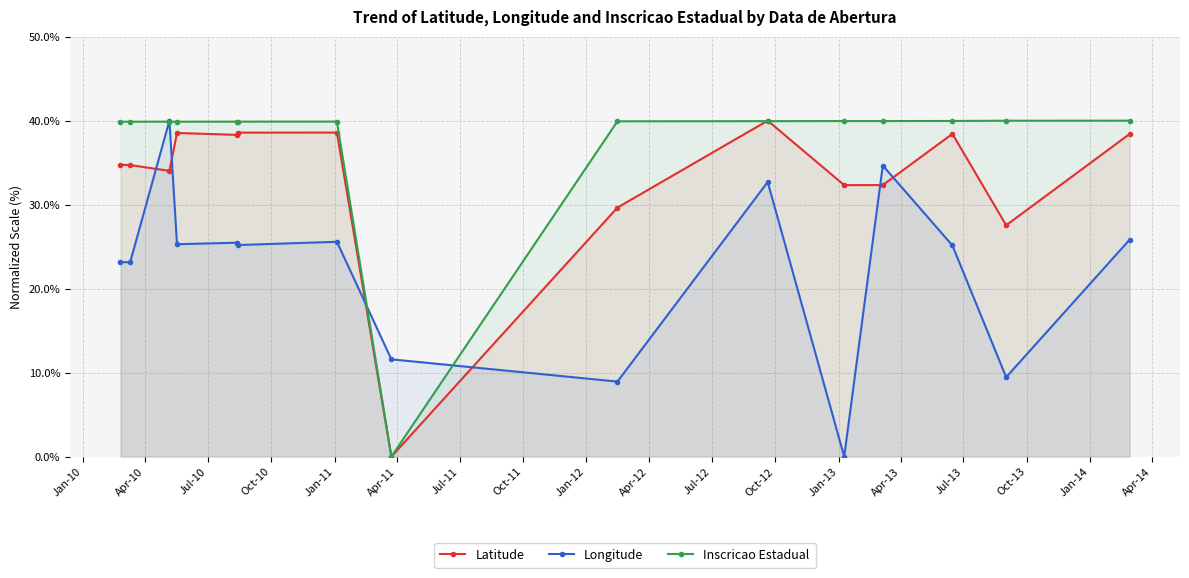

What is the value of the Latitude point at the 10th from the left?

40.0